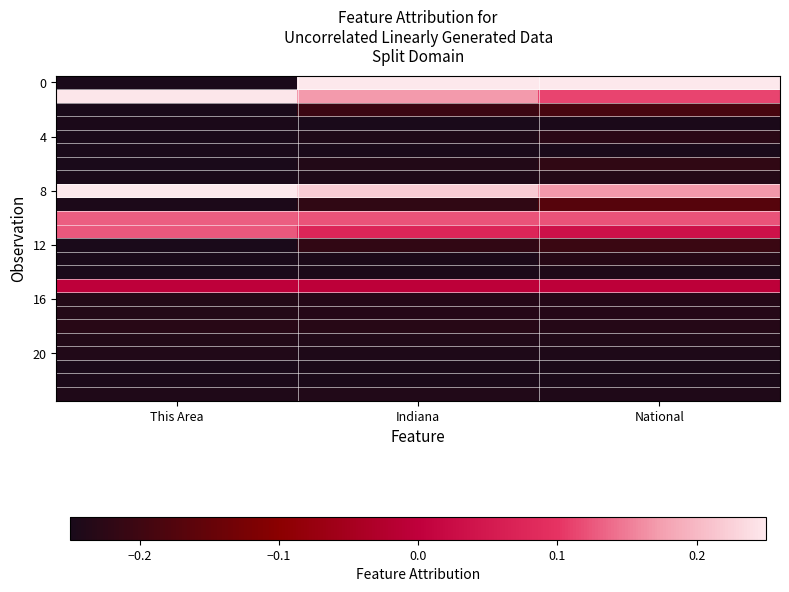

What is the greatest value displayed?

0.2